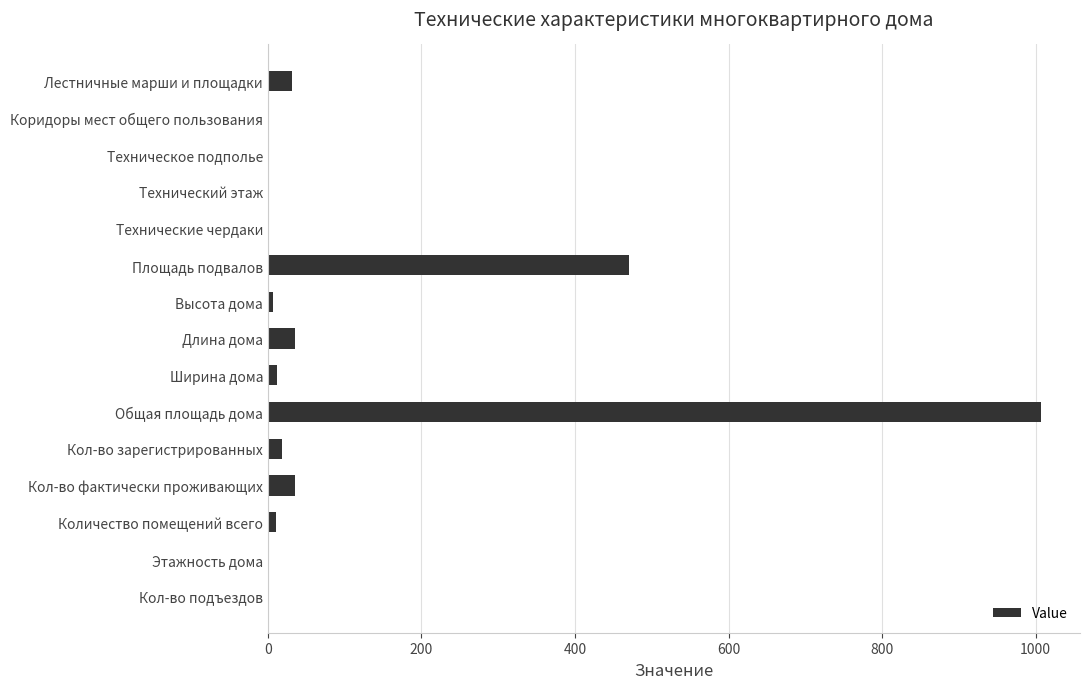

Where is the data nearest to the value 503?

Площадь подвалов